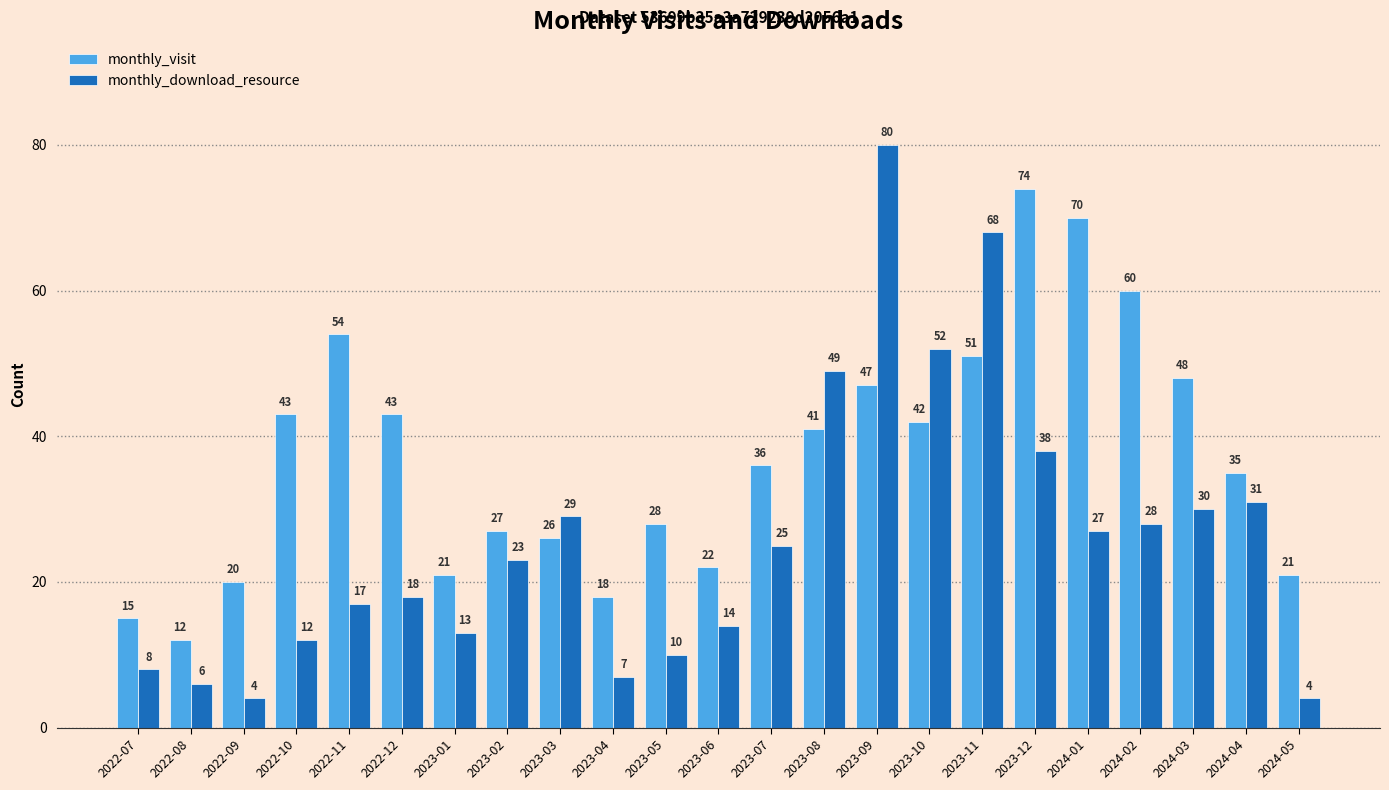

Reading left to right, extract all data points from this chart.

monthly_visit: 15	12	20	43	54	43	21	27	26	18	28	22	36	41	47	42	51	74	70	60	48	35	21
monthly_download_resource: 8	6	4	12	17	18	13	23	29	7	10	14	25	49	80	52	68	38	27	28	30	31	4